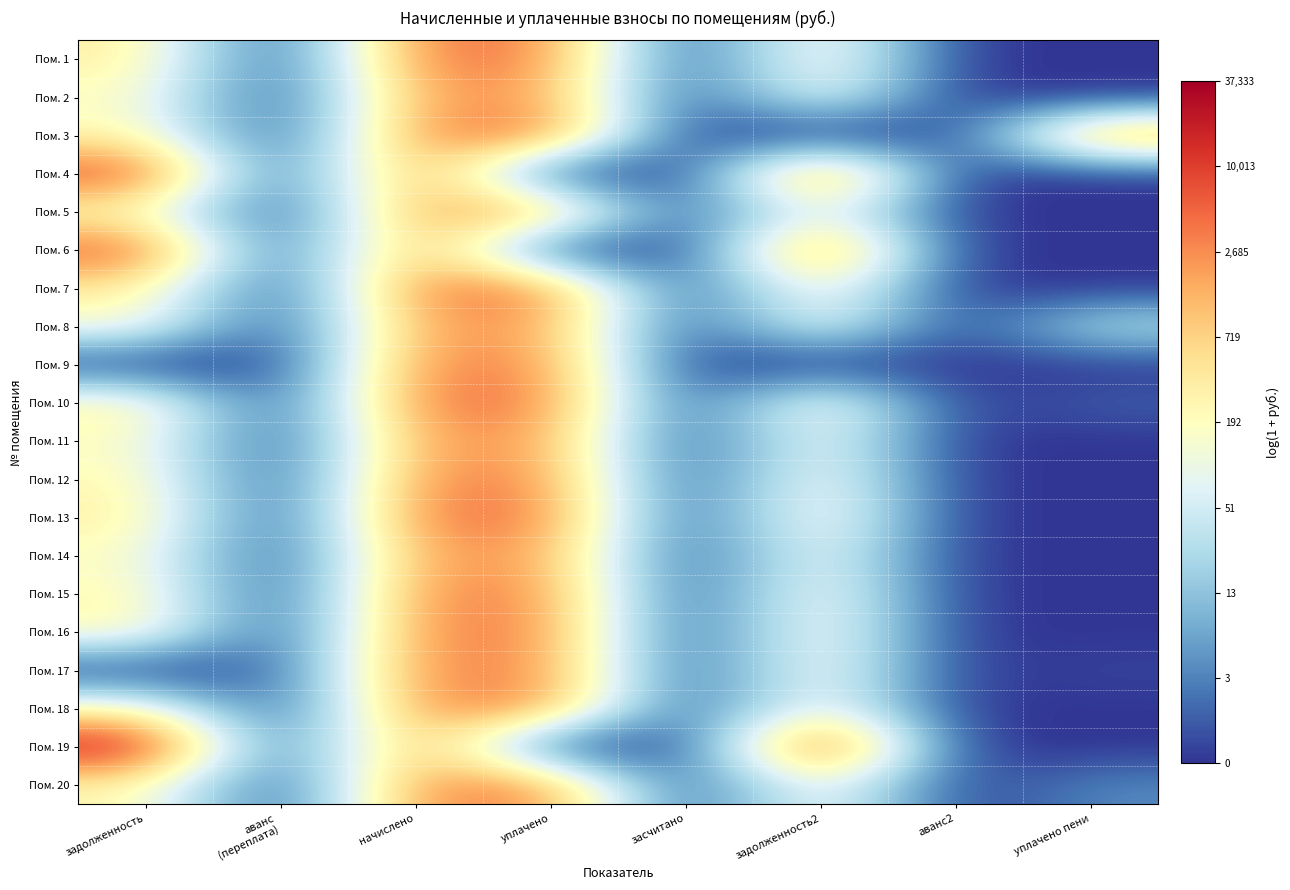

Reading left to right, what are all the values shown in this chart?

Пом. 1: задолженность=5.9	аванс
(переплата)=0.0	начислено=8.4	уплачено=8.2	засчитано=0.0	задолженность2=5.9	аванс2=0.0	уплачено пени=0.0
Пом. 2: задолженность=5.2	аванс
(переплата)=0.0	начислено=7.7	уплачено=7.7	засчитано=0.0	задолженность2=5.2	аванс2=0.0	уплачено пени=0.0
Пом. 3: задолженность=5.6	аванс
(переплата)=0.0	начислено=8.1	уплачено=8.6	засчитано=0.0	задолженность2=0.0	аванс2=0.0	уплачено пени=8.4
Пом. 4: задолженность=9.3	аванс
(переплата)=0.0	начислено=8.4	уплачено=0.0	засчитано=0.0	задолженность2=9.4	аванс2=0.0	уплачено пени=0.0
Пом. 5: задолженность=5.2	аванс
(переплата)=0.0	начислено=7.7	уплачено=7.7	засчитано=0.0	задолженность2=5.2	аванс2=0.0	уплачено пени=0.0
Пом. 6: задолженность=9.1	аванс
(переплата)=0.0	начислено=8.1	уплачено=0.0	засчитано=0.0	задолженность2=9.2	аванс2=0.0	уплачено пени=0.0
Пом. 7: задолженность=5.9	аванс
(переплата)=0.0	начислено=8.4	уплачено=8.4	засчитано=0.0	задолженность2=5.9	аванс2=0.0	уплачено пени=0.0
Пом. 8: задолженность=5.2	аванс
(переплата)=0.0	начислено=7.7	уплачено=7.7	засчитано=0.0	задолженность2=5.2	аванс2=0.0	уплачено пени=3.7
Пом. 9: задолженность=0.0	аванс
(переплата)=0.0	начислено=8.1	уплачено=8.1	засчитано=0.0	задолженность2=0.0	аванс2=0.0	уплачено пени=0.0
Пом. 10: задолженность=5.9	аванс
(переплата)=0.0	начислено=8.4	уплачено=8.4	засчитано=0.0	задолженность2=5.9	аванс2=0.0	уплачено пени=0.7
Пом. 11: задолженность=5.2	аванс
(переплата)=0.0	начислено=7.7	уплачено=7.7	засчитано=0.0	задолженность2=5.2	аванс2=0.0	уплачено пени=0.0
Пом. 12: задолженность=5.6	аванс
(переплата)=0.0	начислено=8.1	уплачено=8.1	засчитано=0.0	задолженность2=5.6	аванс2=0.0	уплачено пени=0.0
Пом. 13: задолженность=5.9	аванс
(переплата)=0.0	начислено=8.4	уплачено=8.4	засчитано=0.0	задолженность2=5.9	аванс2=0.0	уплачено пени=0.0
Пом. 14: задолженность=5.2	аванс
(переплата)=0.0	начислено=7.7	уплачено=7.7	засчитано=0.0	задолженность2=5.2	аванс2=0.0	уплачено пени=0.0
Пом. 15: задолженность=5.6	аванс
(переплата)=0.0	начислено=8.1	уплачено=8.1	засчитано=0.0	задолженность2=5.6	аванс2=0.0	уплачено пени=0.0
Пом. 16: задолженность=5.7	аванс
(переплата)=0.0	начислено=8.1	уплачено=8.1	засчитано=0.0	задолженность2=5.7	аванс2=0.0	уплачено пени=0.0
Пом. 17: задолженность=0.0	аванс
(переплата)=0.6	начислено=8.1	уплачено=8.1	засчитано=0.0	задолженность2=5.6	аванс2=0.0	уплачено пени=0.3
Пом. 18: задолженность=5.6	аванс
(переплата)=0.0	начислено=8.1	уплачено=8.1	засчитано=0.0	задолженность2=5.6	аванс2=0.0	уплачено пени=0.0
Пом. 19: задолженность=10.5	аванс
(переплата)=0.0	начислено=8.1	уплачено=0.0	засчитано=0.0	задолженность2=10.5	аванс2=0.0	уплачено пени=0.0
Пом. 20: задолженность=5.6	аванс
(переплата)=0.0	начислено=8.1	уплачено=8.1	засчитано=0.0	задолженность2=5.6	аванс2=0.0	уплачено пени=1.5